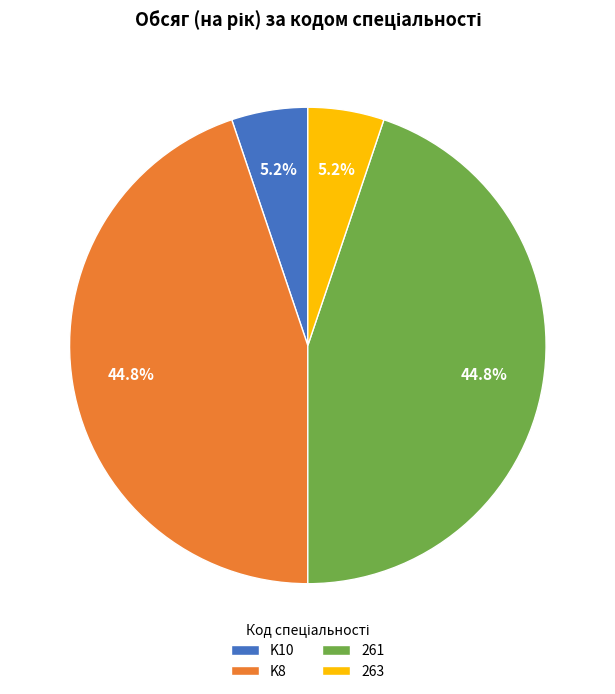

How much of the chart is everything except K8?

55.2%